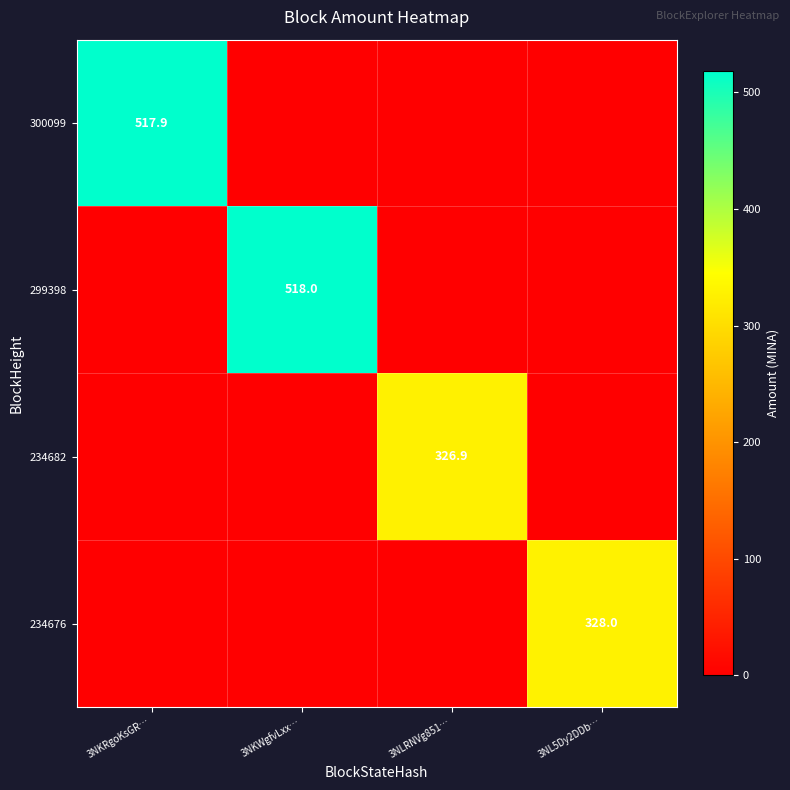

Is it true that 299398 equals 518.0 at 3NKWgfvLxx…?

True